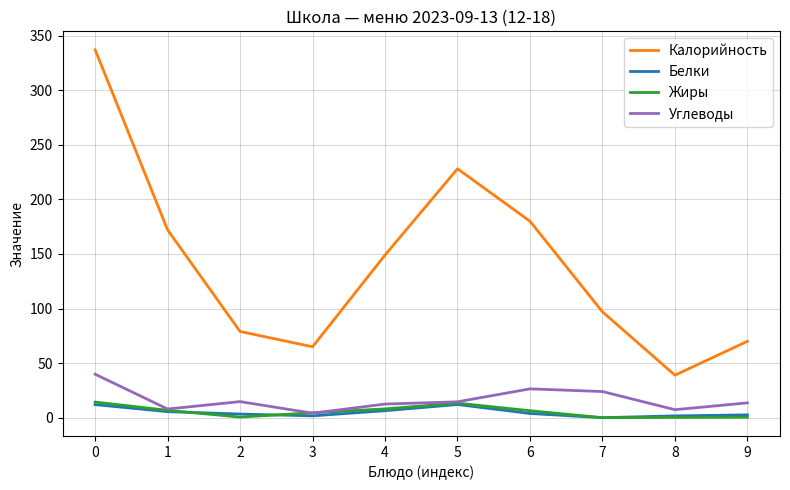

How many values in the Белки series exceed 3?

6